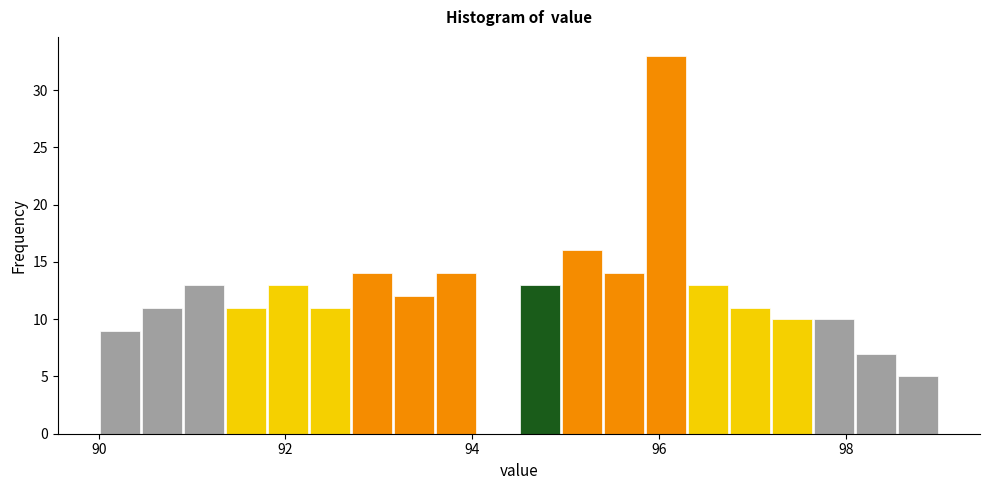

Around what value on the x-axis is the tallest bar? Give the approximate position of its centre, as read against the axis.

96.0